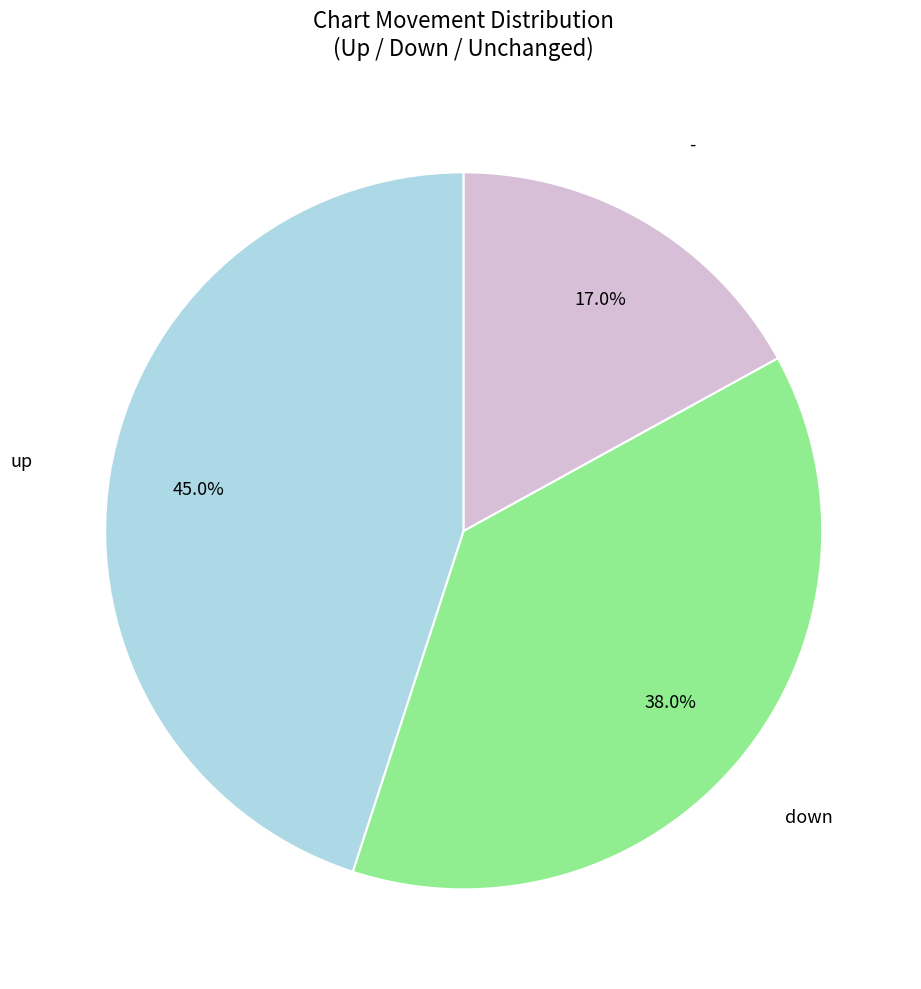

To the nearest percent, what is the difference between the largest and smallest slice percentages?

28%